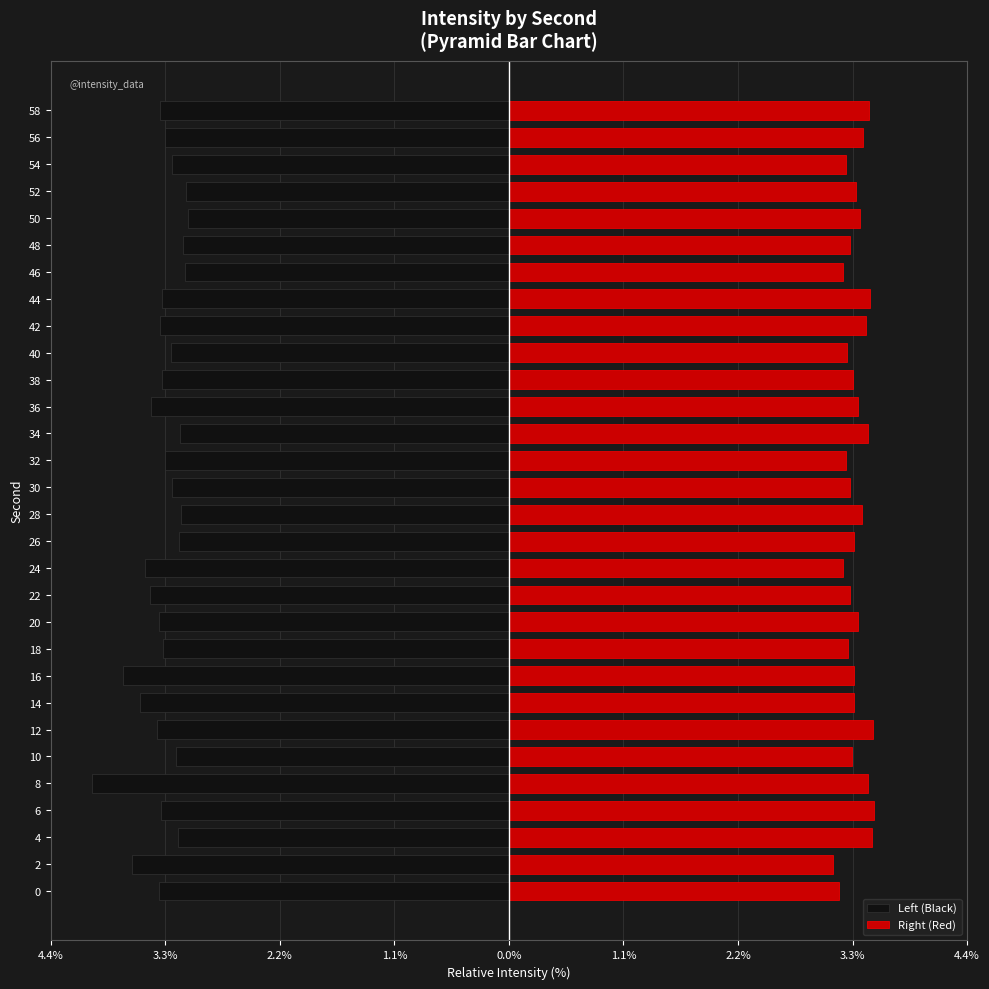

Which series changed the most between 8 and 50?

Left (Black)